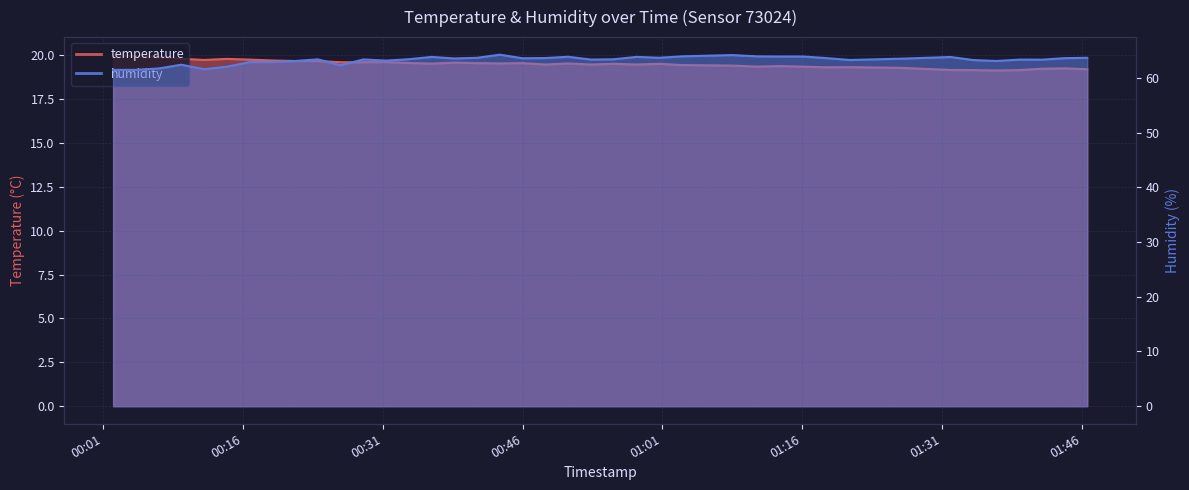

Where does the humidity series first go above 63?

2023-07-31T00:21:35